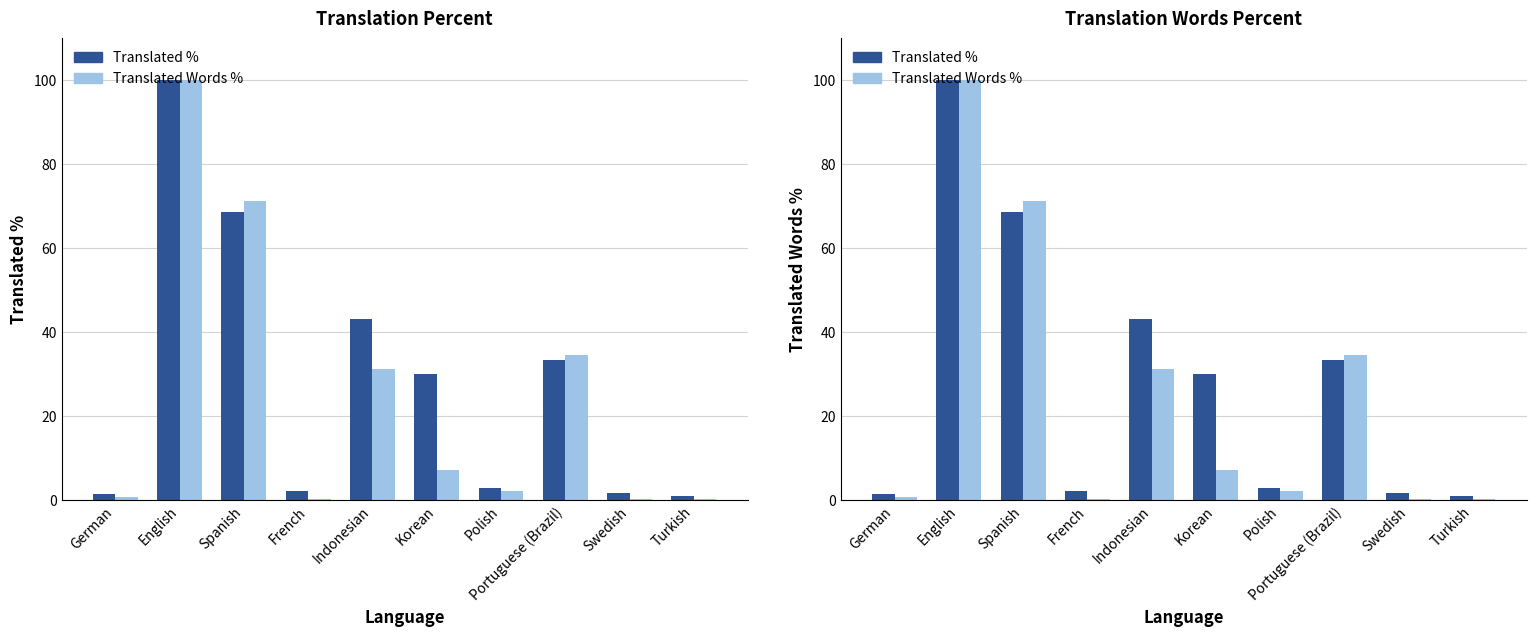

What is the sum of the Translated Words % values at French and Spanish?

71.3